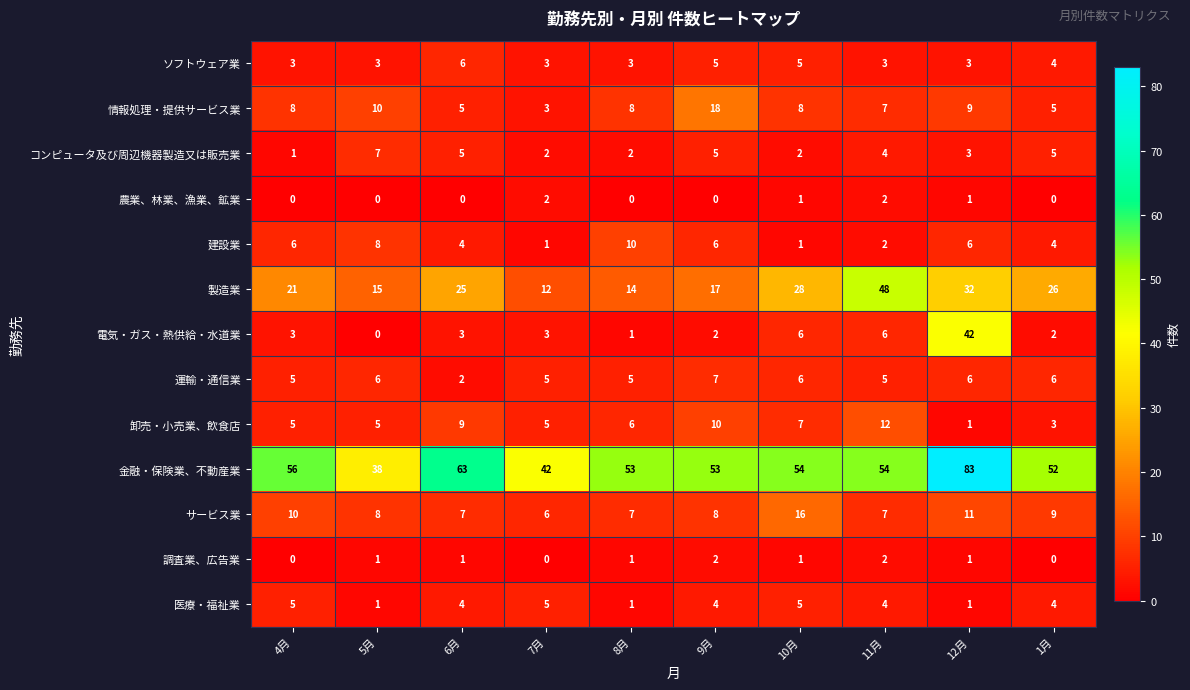

At how many categories does at least one series exceed 37?

10